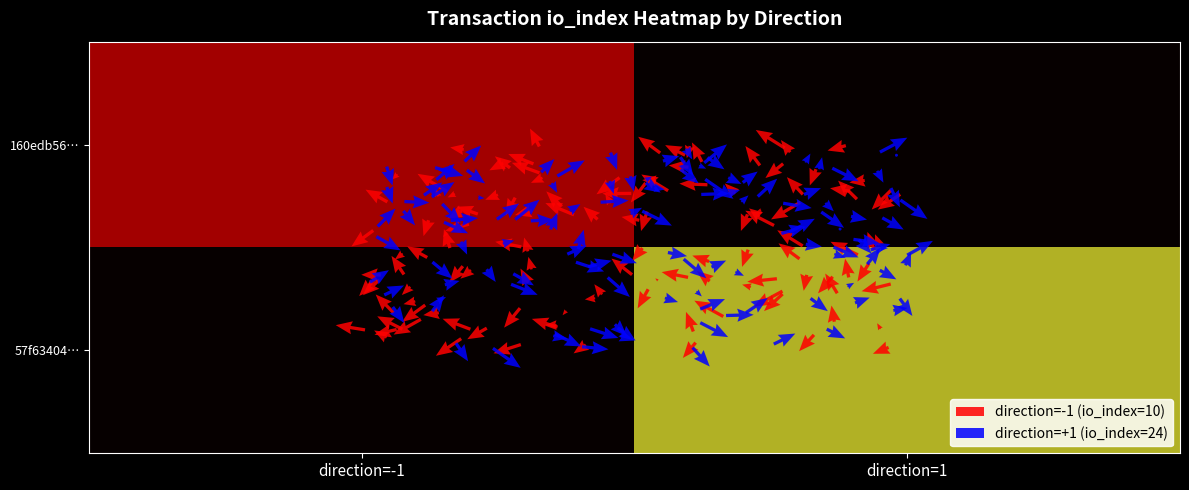

Which series has the largest total across all categories?

57f634048ee6de36b074abc8175cc046e097438